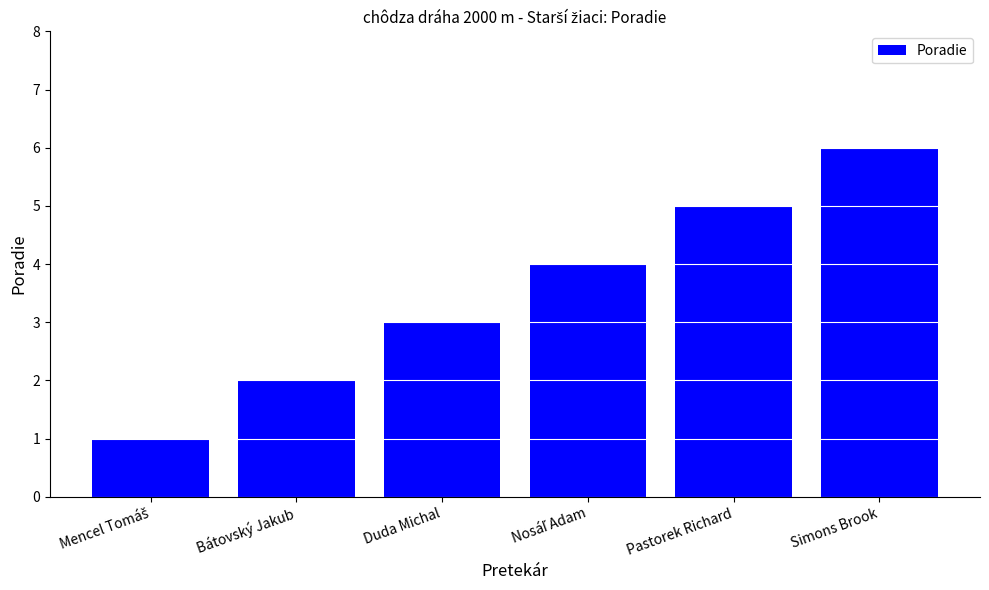

What is the label of the 5th bar from the left?

Pastorek Richard